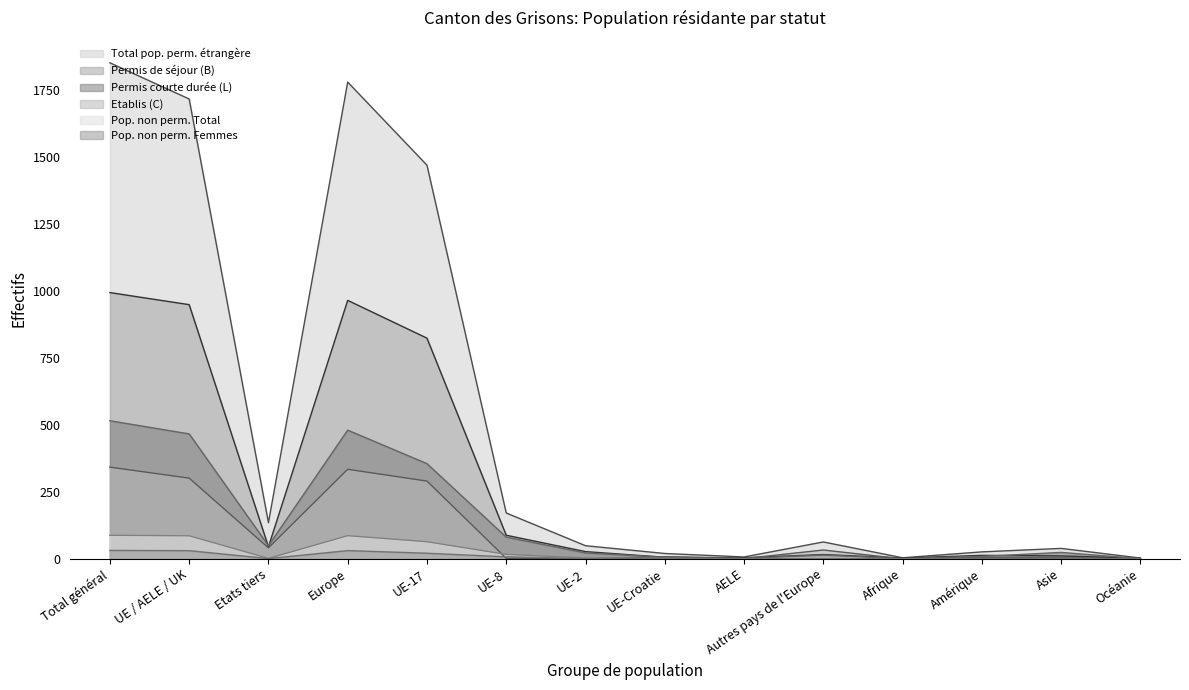

Which series has the largest range (max minus min)?

Total pop. perm. étrangère